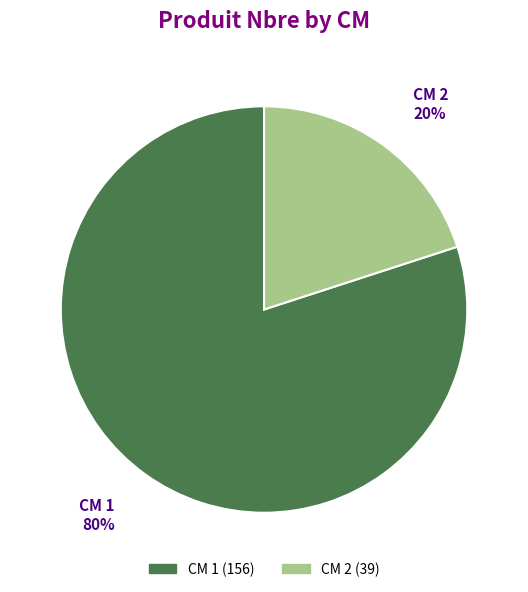

How many segments does this pie chart have?

2